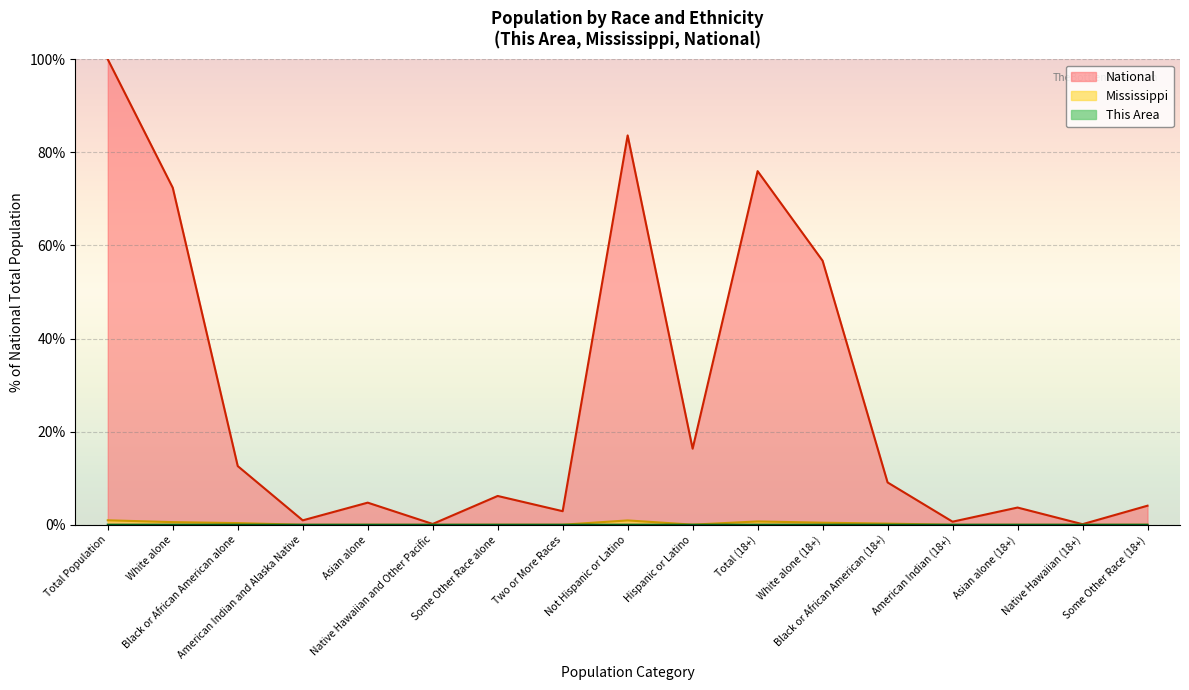

How many interior local valleys does the National series have?

6